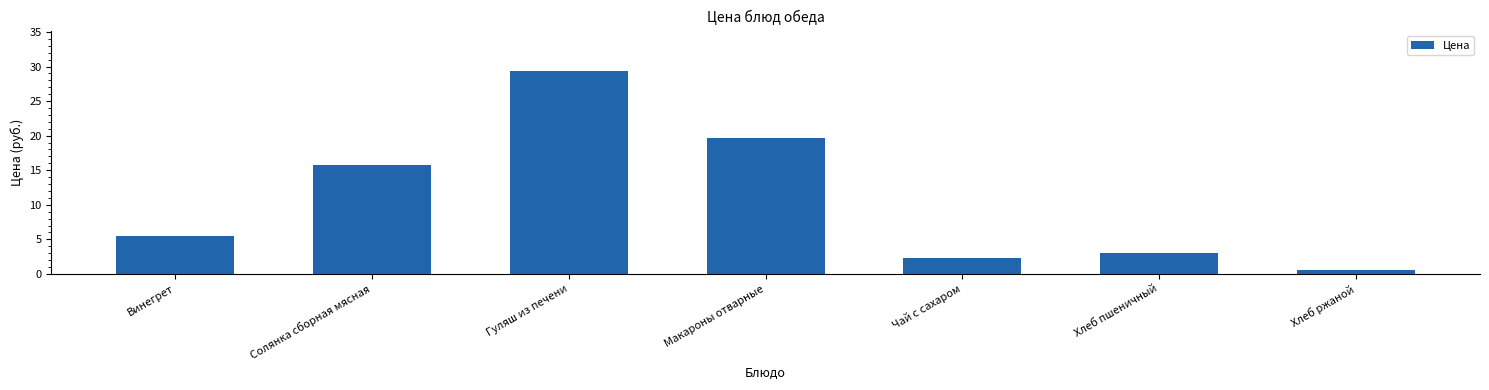

Does the chart contain stacked bars?

No